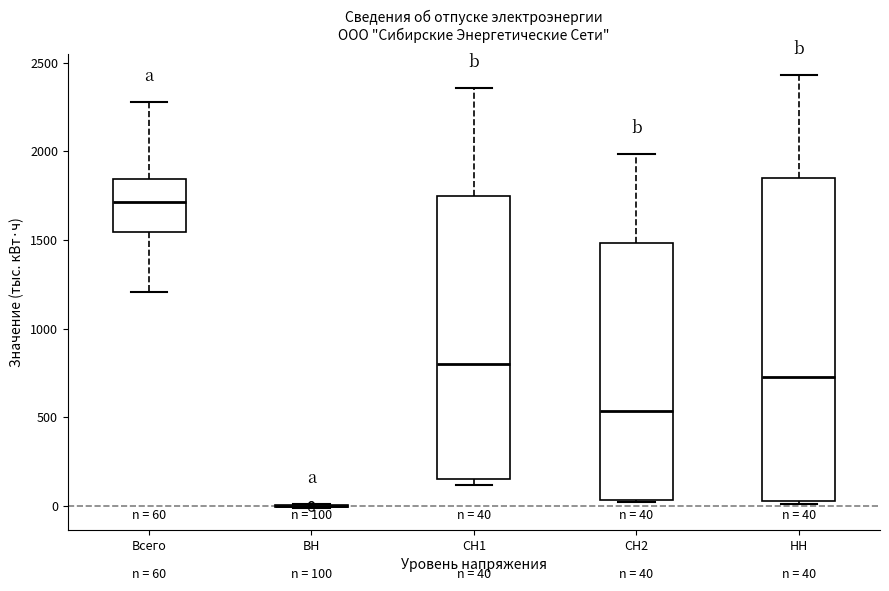

Which box is the tallest, from its lower edge to its upper edge?

НН